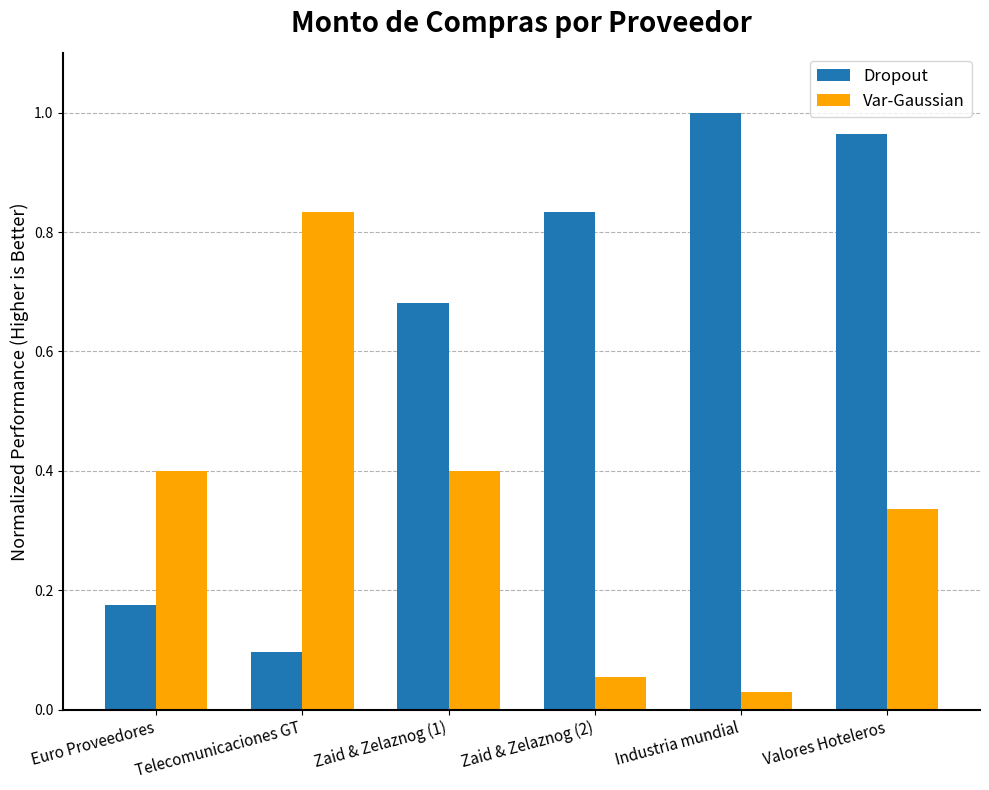

Count the number of categories in the chart.

6